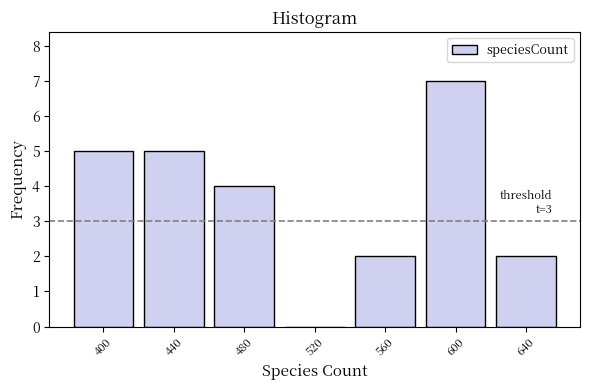

Which range on the x-axis has the tallest bar?

580 to 620